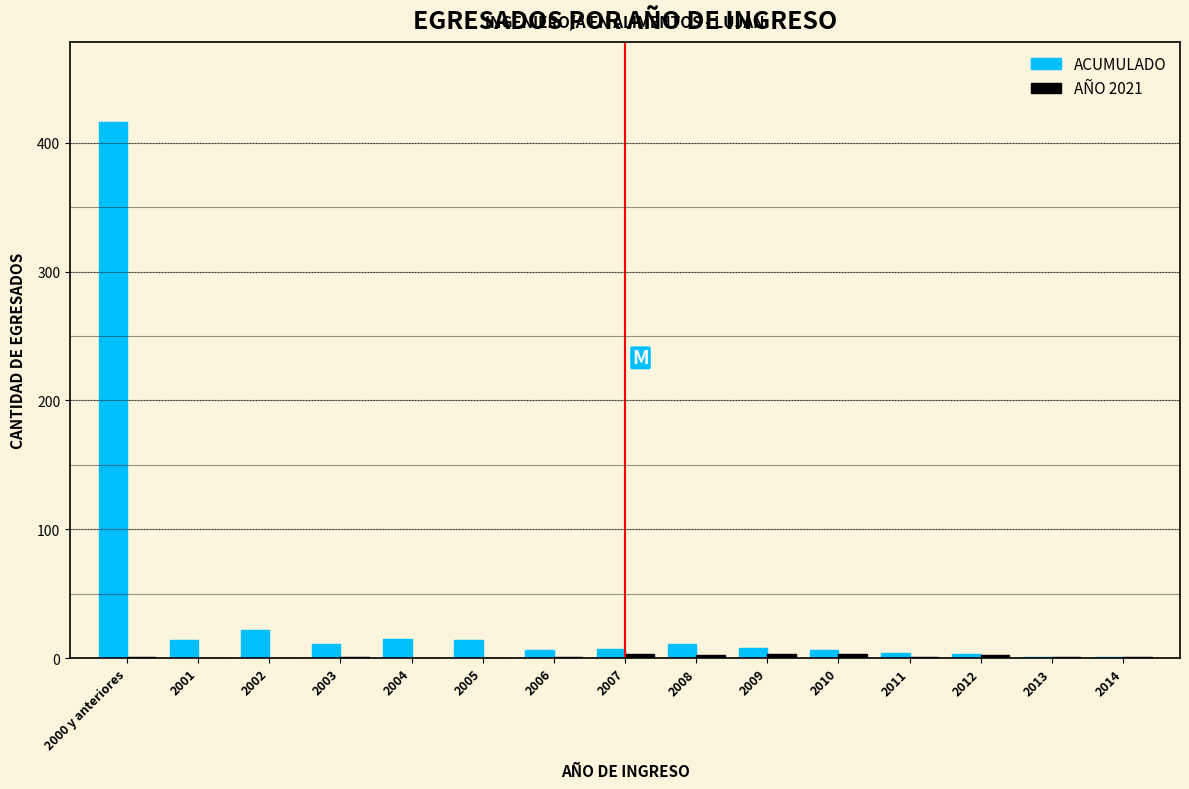

At which label does ACUMULADO reach its peak?

2000 y anteriores